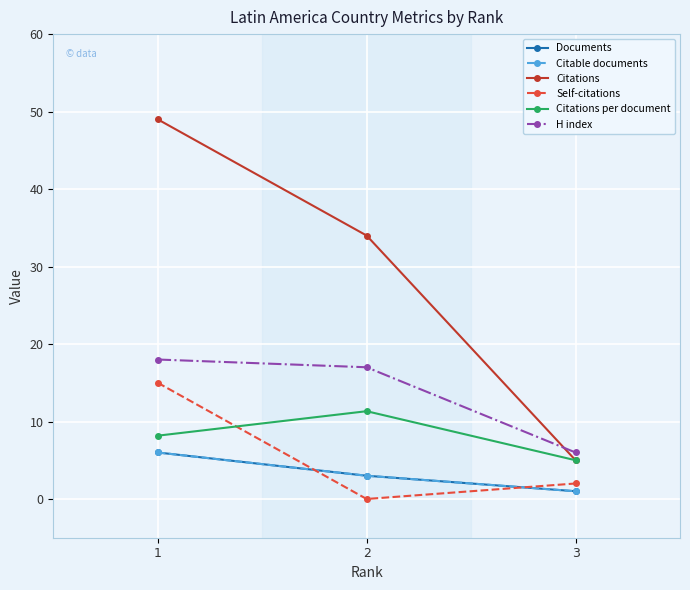

At which category is the sum across all series the highest?

1